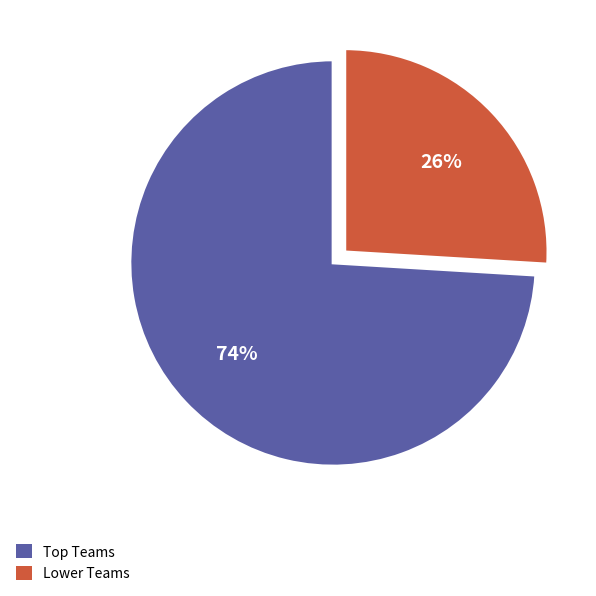

True or false: Lower Teams accounts for 15% of the total.

False